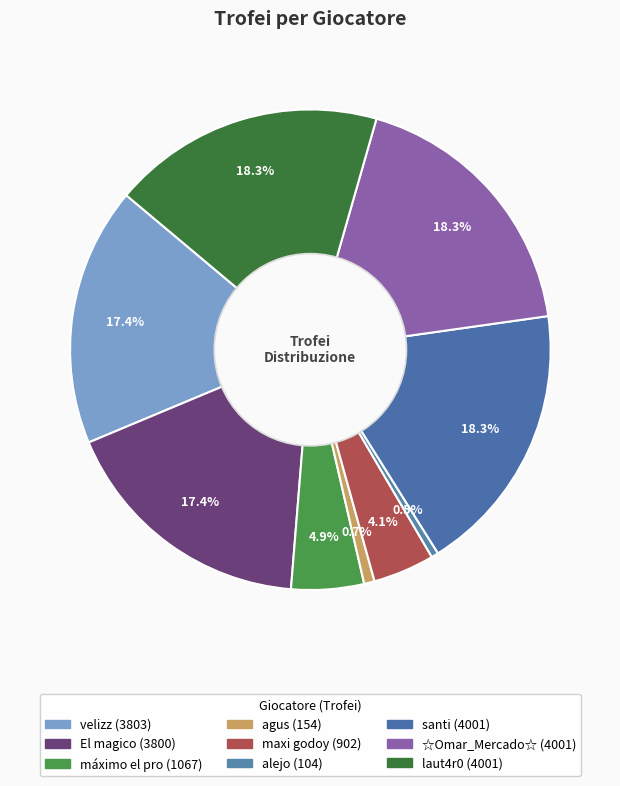

Which category has the smallest portion of the pie?

alejo